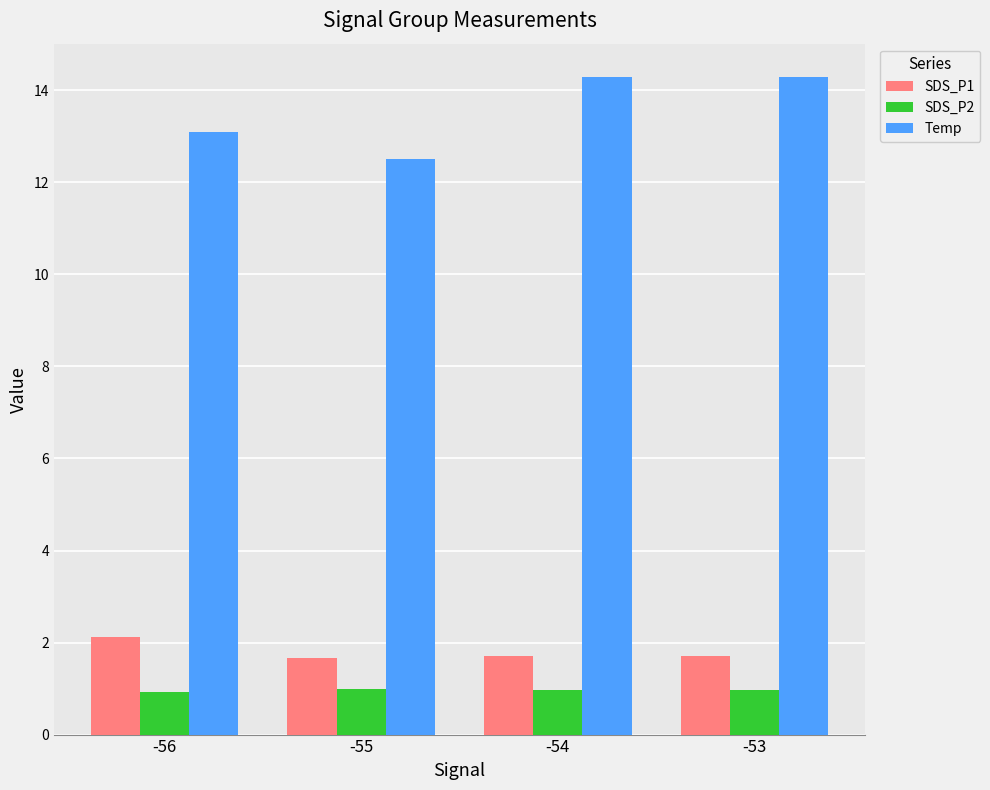

Which category has the highest value in the SDS_P1 series?

-56